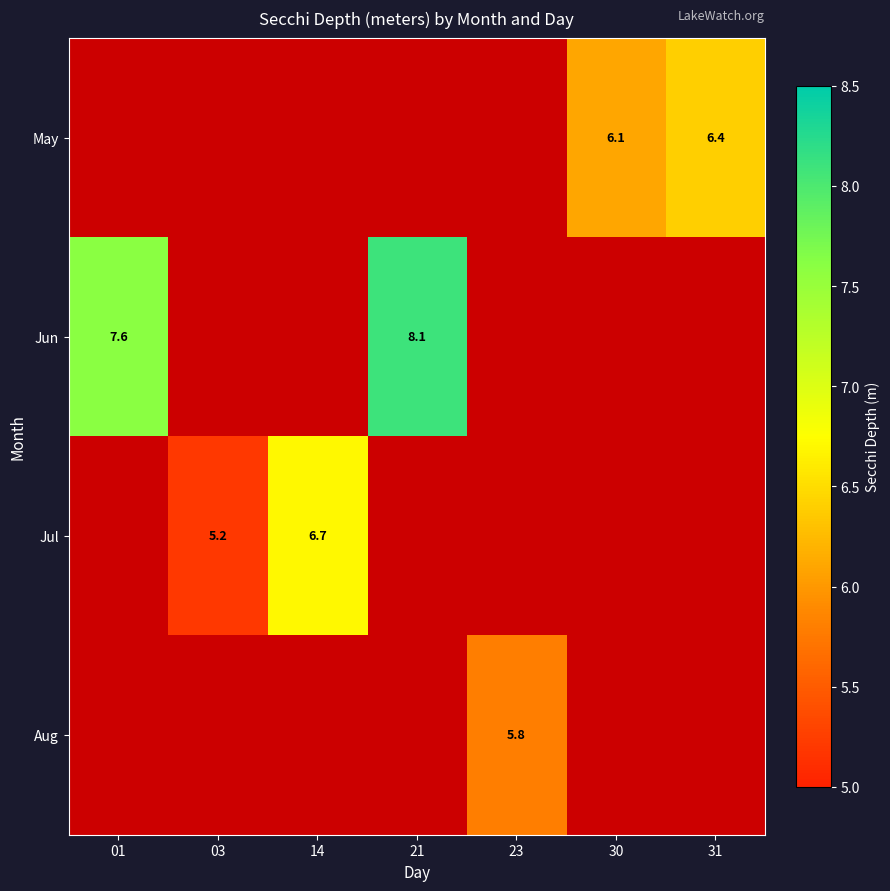

The value of Aug at 23 is 5.8. True or false?

True